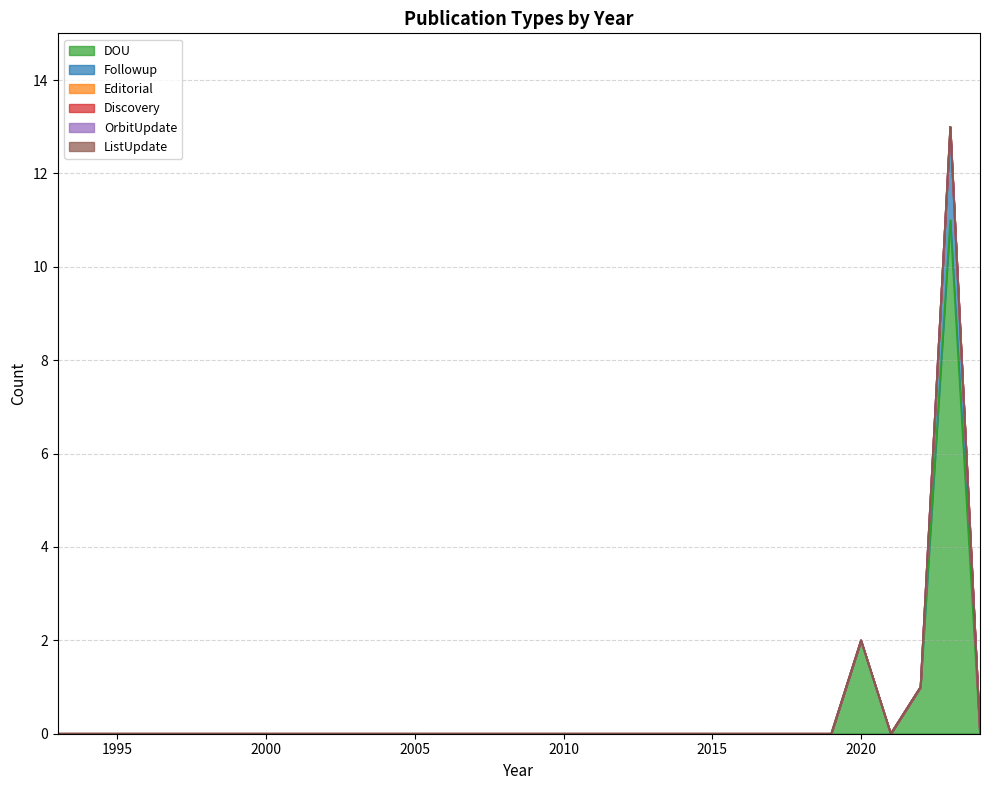

True or false: OrbitUpdate and DOU intersect in this chart.

False